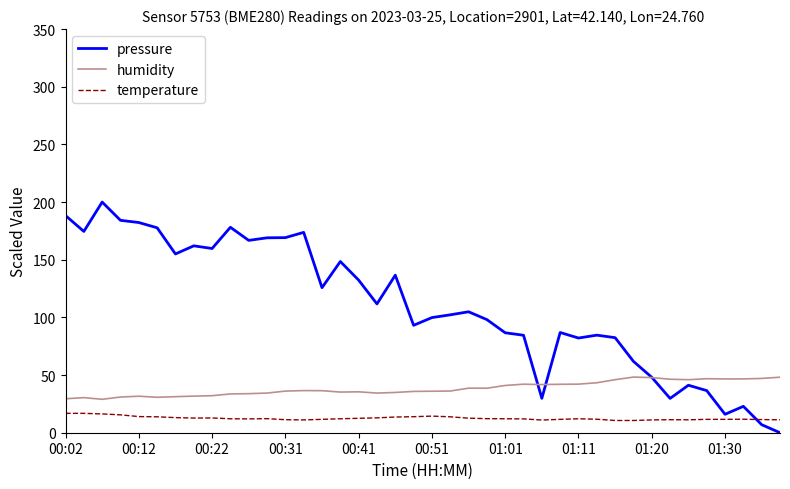

True or false: humidity and temperature intersect in this chart.

False